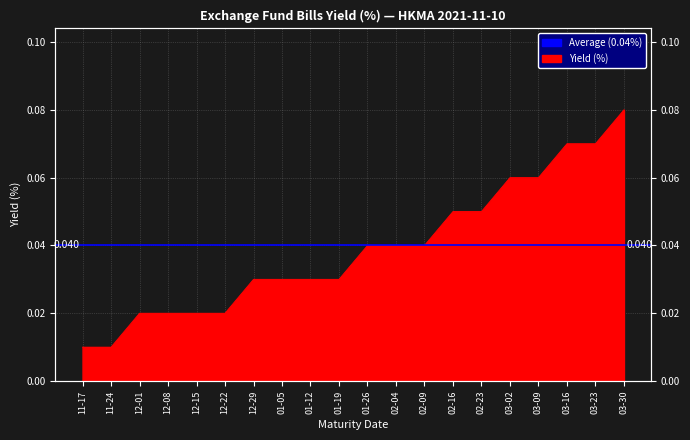

Reading right to left, what are all the values shown in this chart?

0.1	0.1	0.1	0.1	0.1	0.1	0.1	0.0	0.0	0.0	0.0	0.0	0.0	0.0	0.0	0.0	0.0	0.0	0.0	0.0